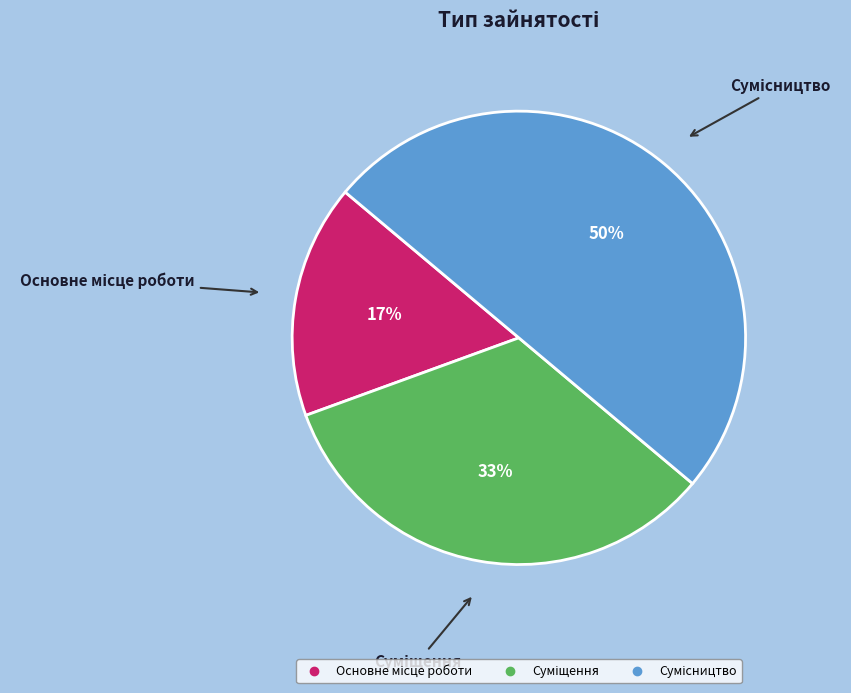

To the nearest percent, what is the difference between the largest and smallest slice percentages?

33%